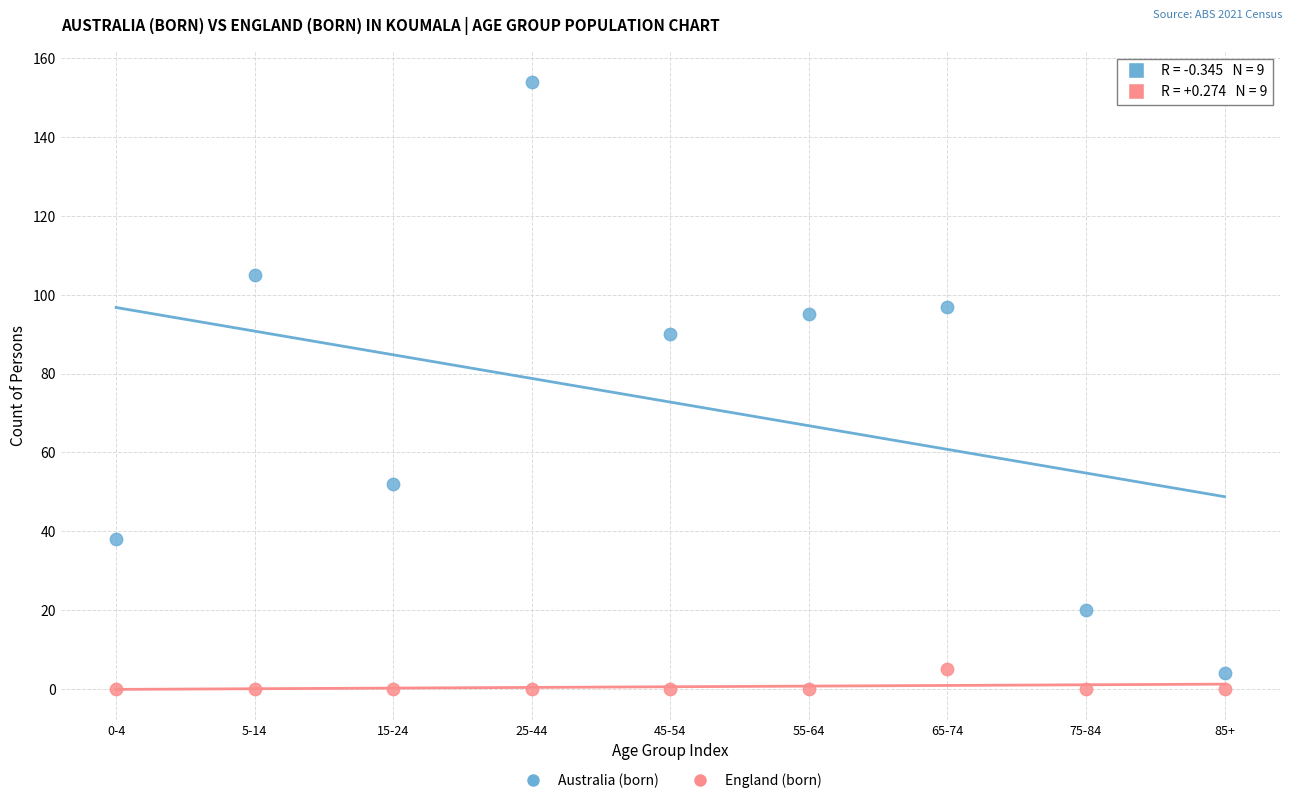

What are all the series names shown in the legend?

Australia (born), England (born)